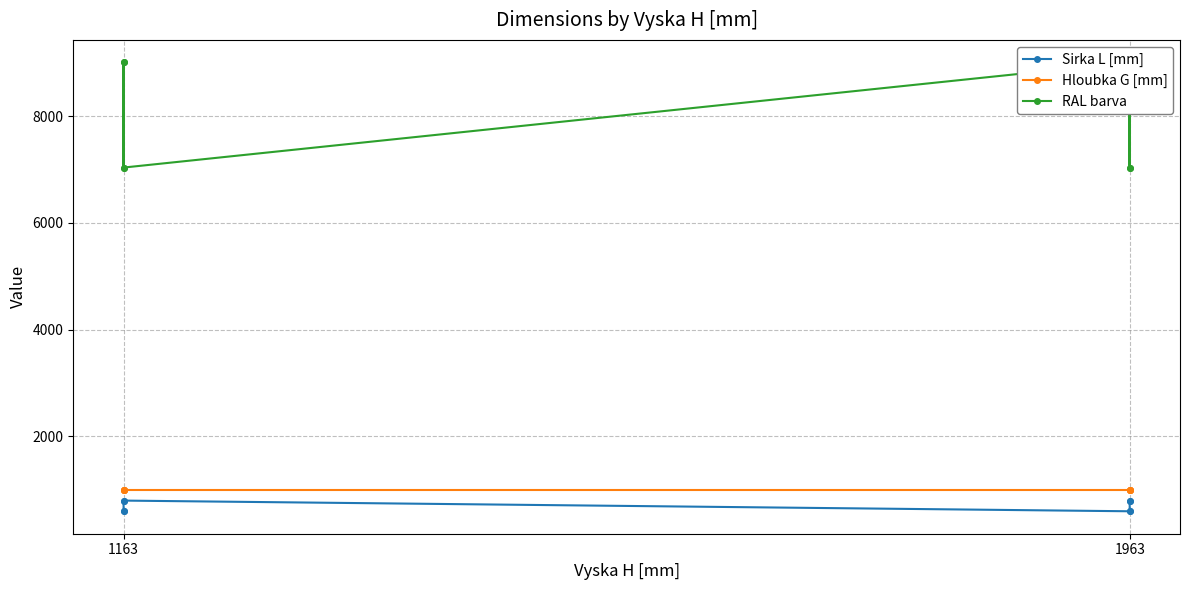

How many data points in Sirka L [mm] are less than 800?

4